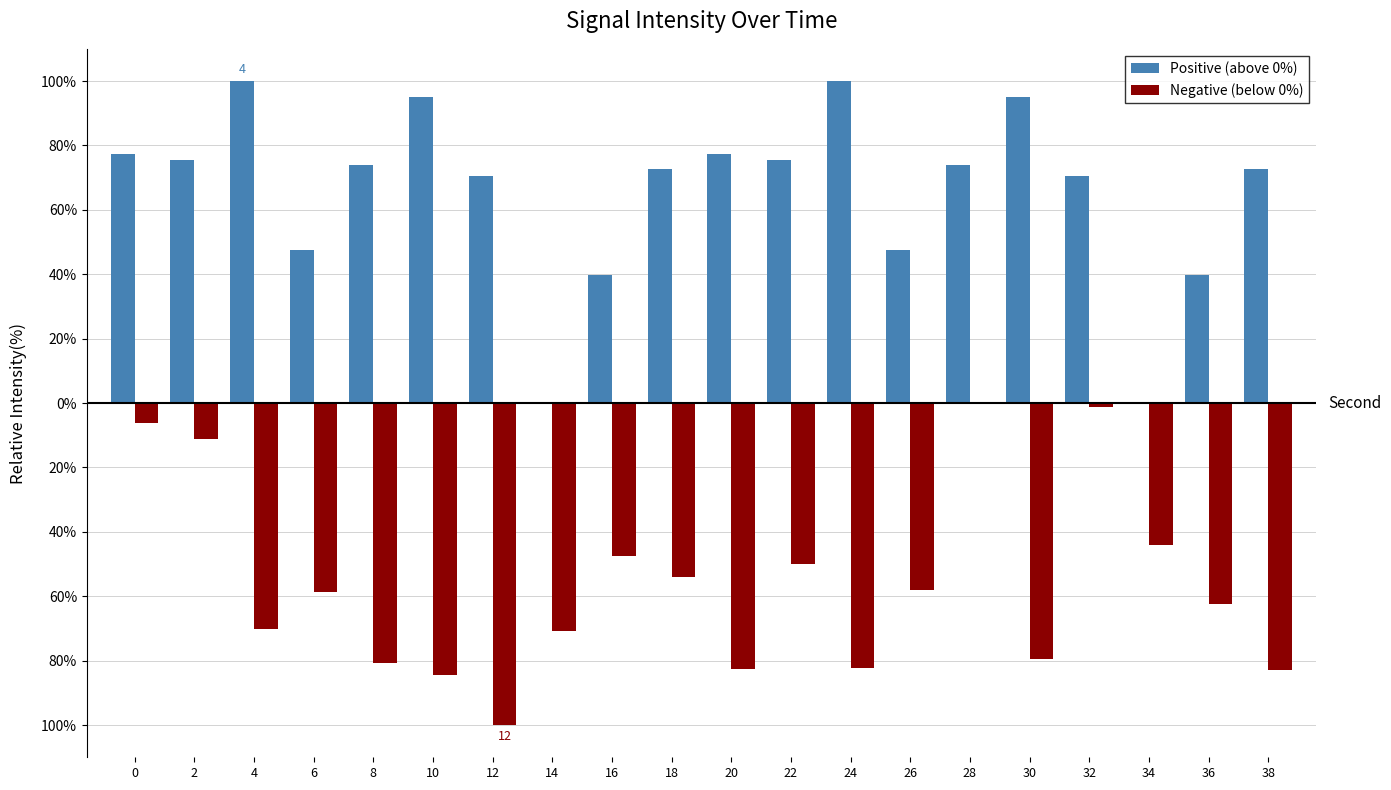

The Negative (below 0%) series shows -122.2 at 38. True or false?

False